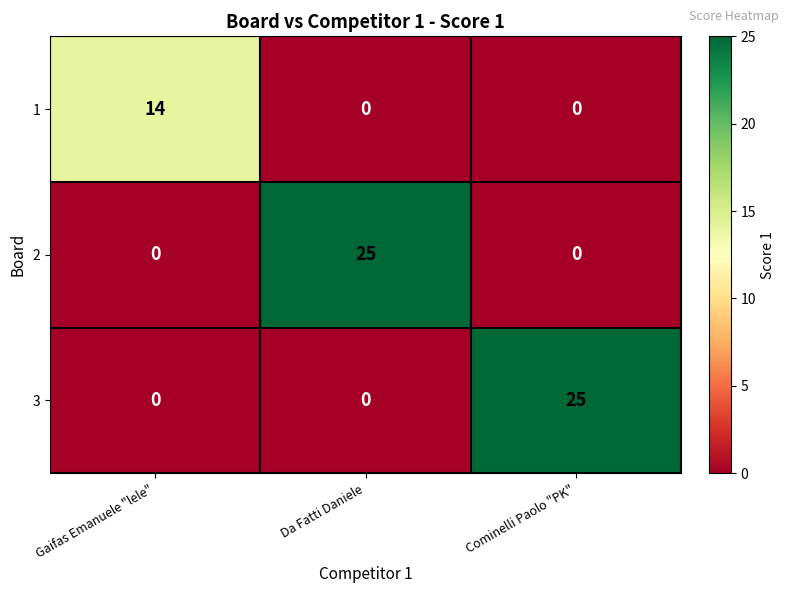

Reading right to left, list all the values displayed in this chart.

1: 0	0	14
2: 0	25	0
3: 25	0	0